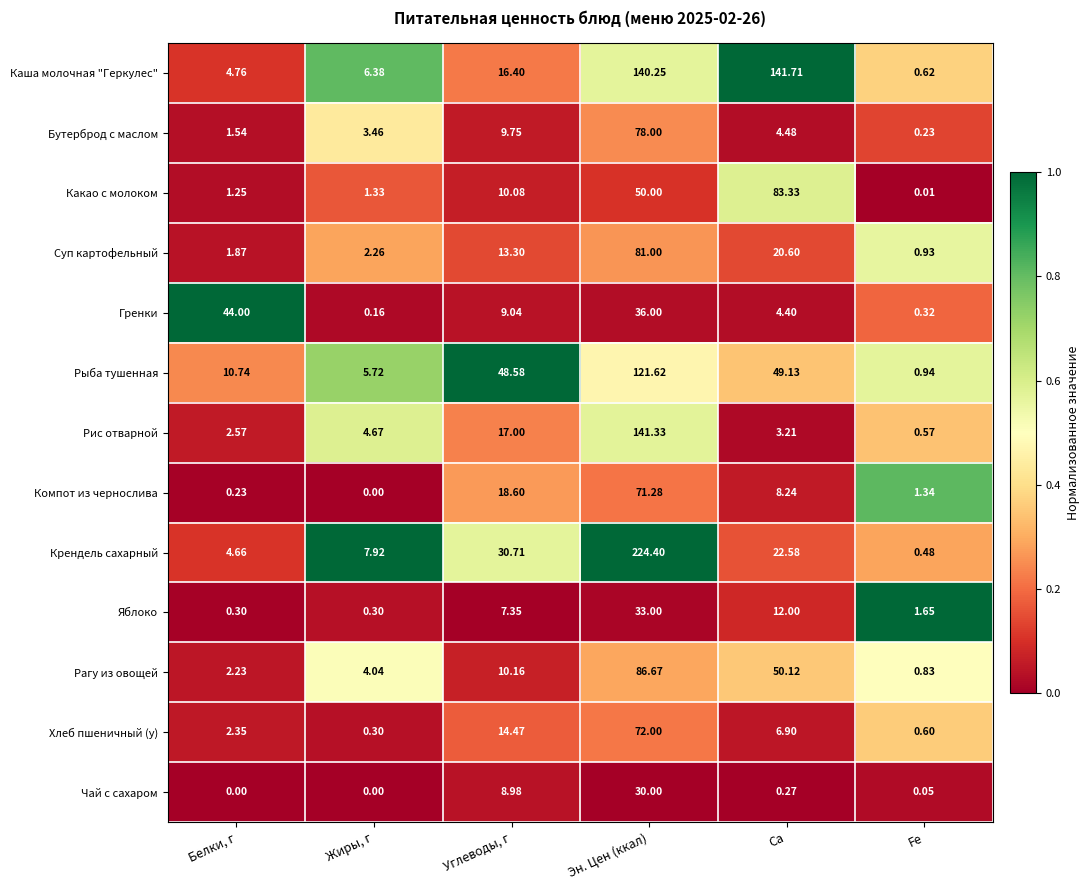

Which series has the widest spread of values?

Крендель сахарный